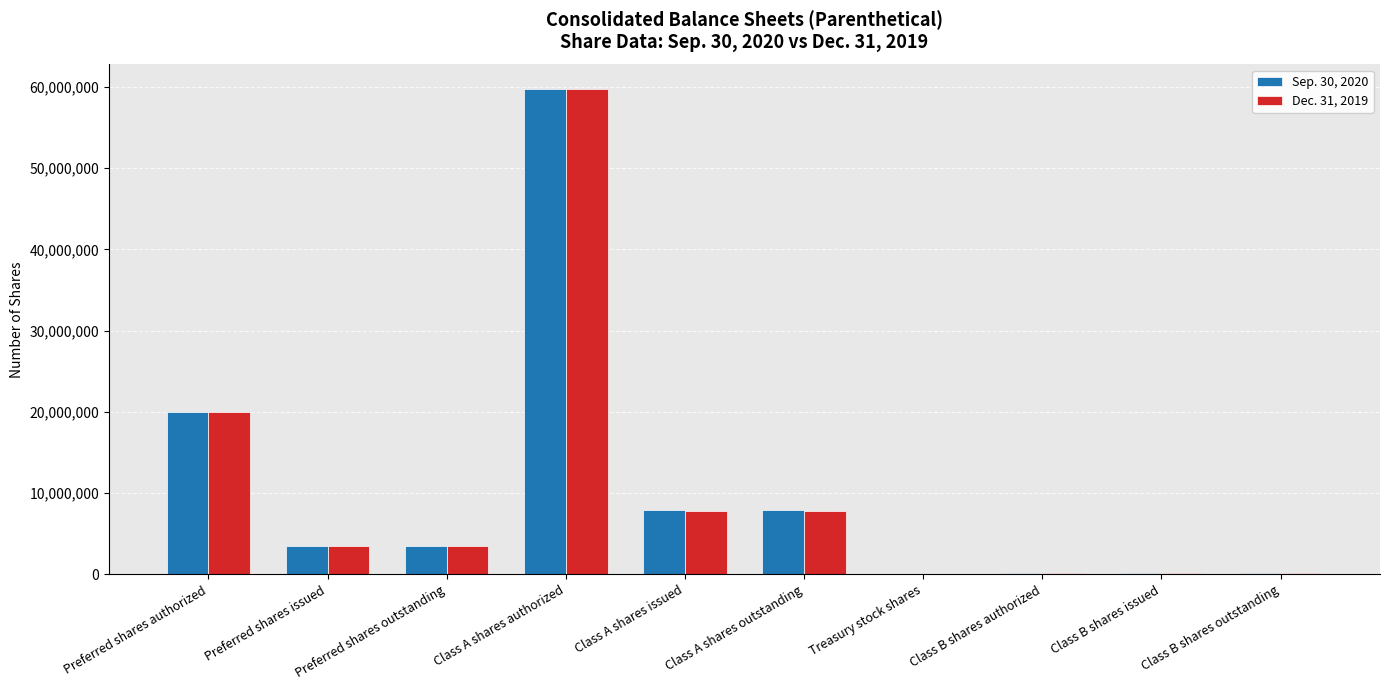

Are the bars grouped side by side (vs. stacked)?

Yes